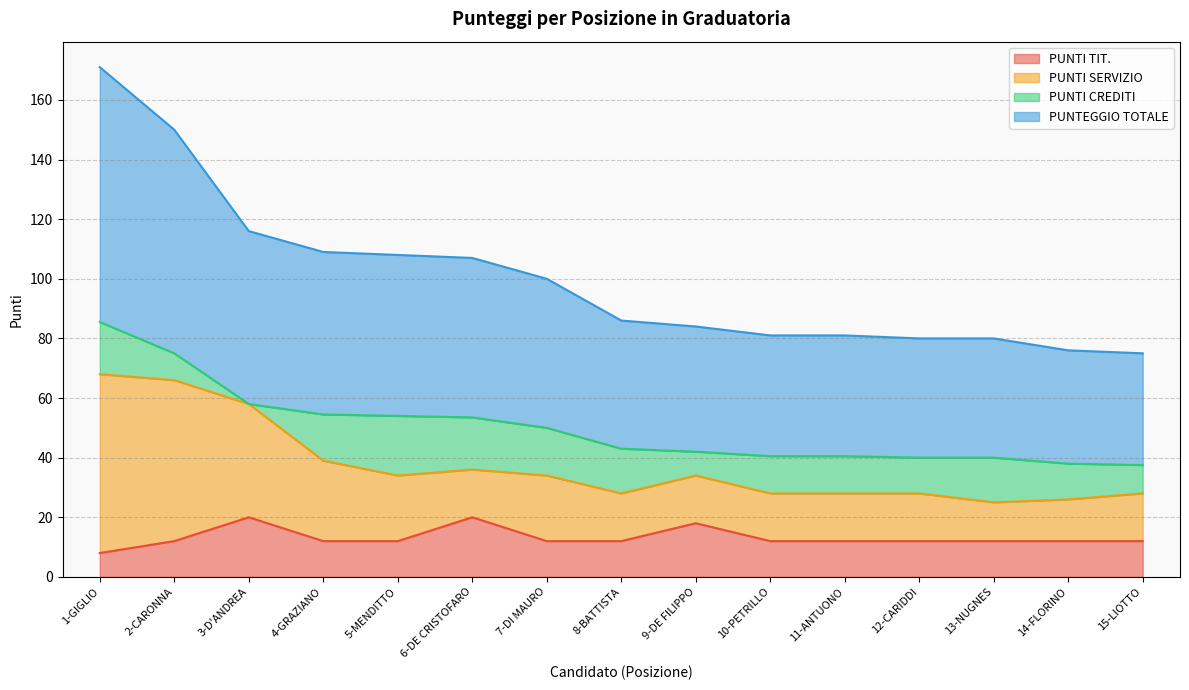

At which category is the sum across all series the highest?

1-GIGLIO